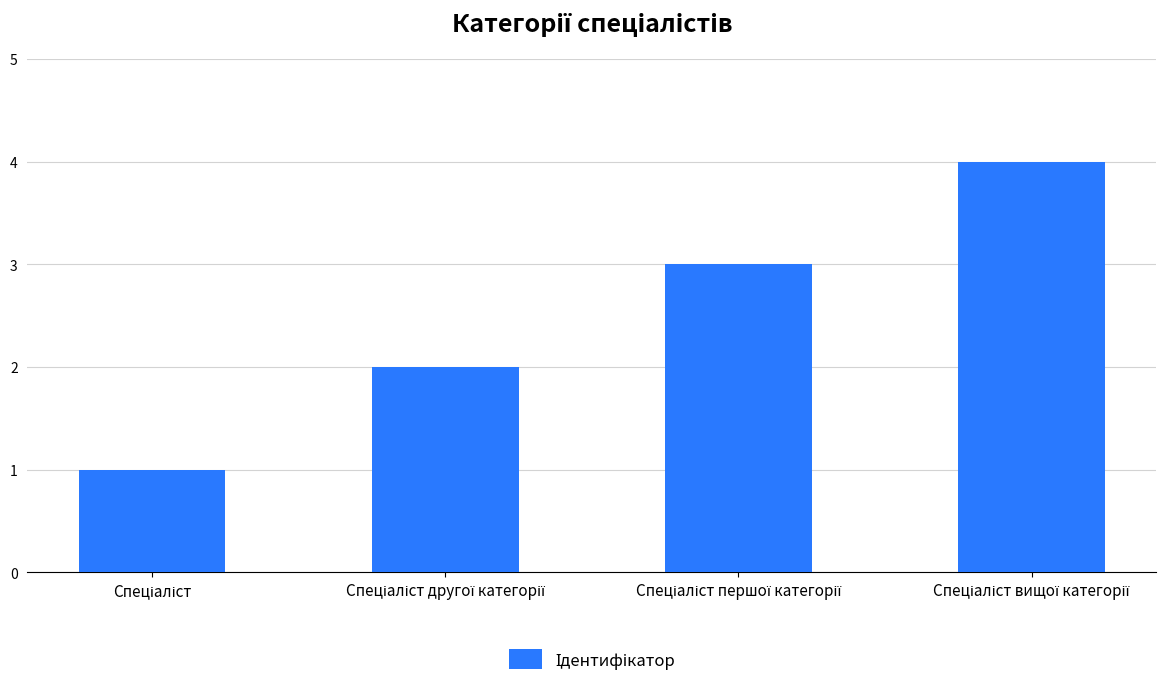

What is the maximum value shown in the chart?

4